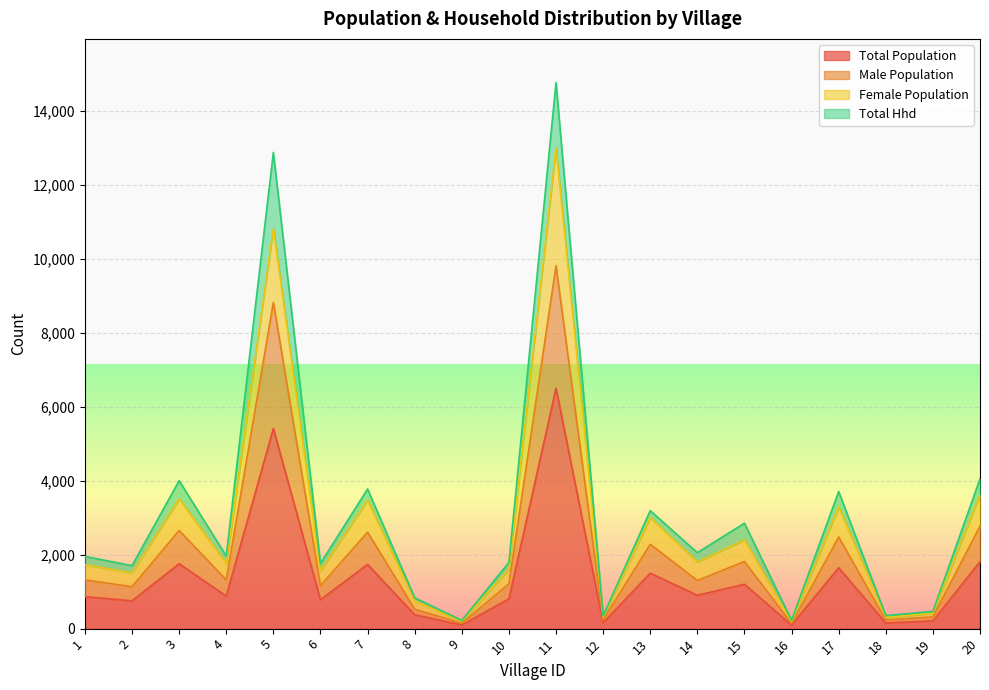

Does the chart display data point markers on the line(s)?

No